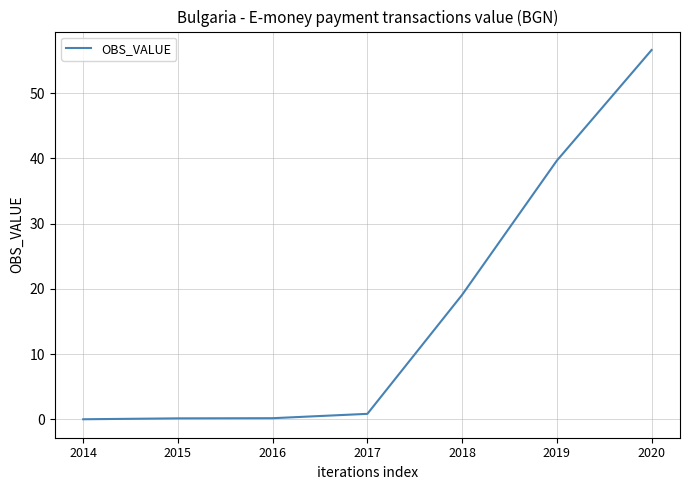

Does the chart have visible grid lines?

Yes